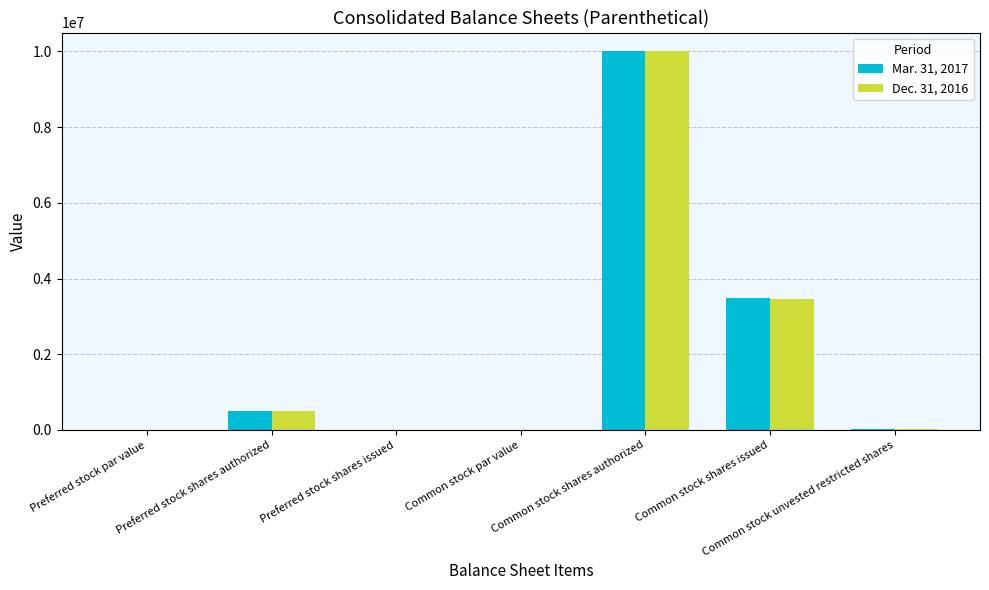

What is the total value across all series at Preferred stock shares authorized?

1000000.0